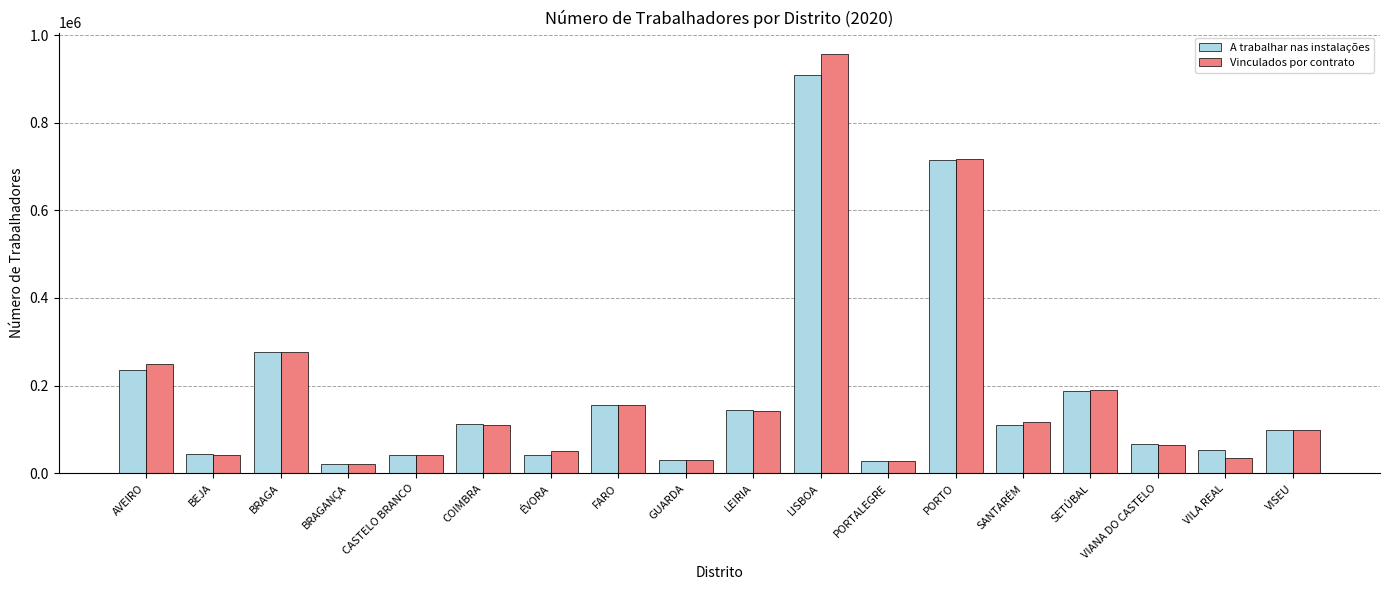

What is the label of the 18th bar from the right?

AVEIRO